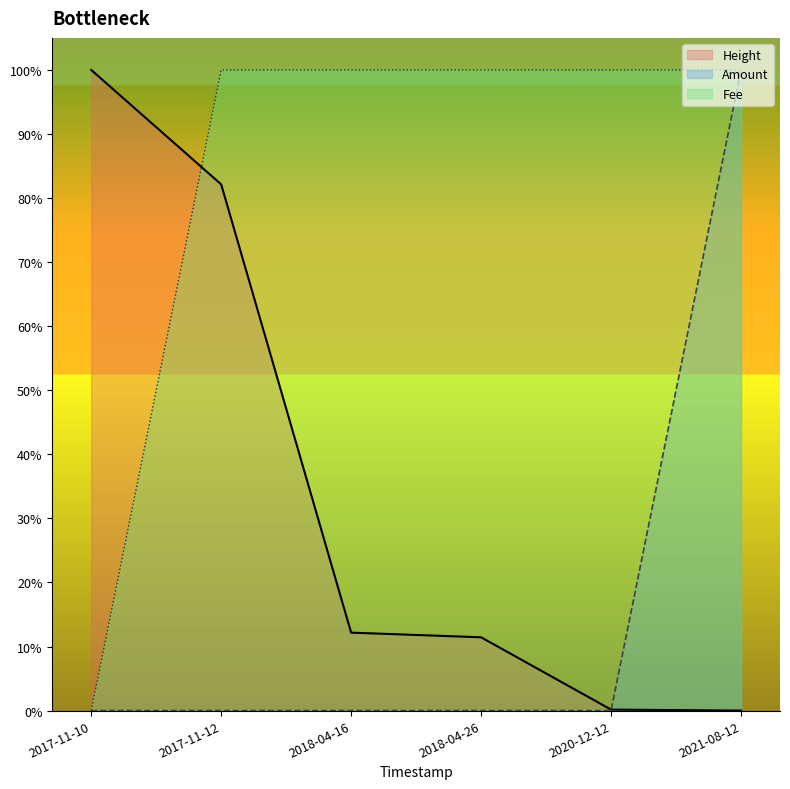

At which label is Fee closest to 0?

2017-11-10